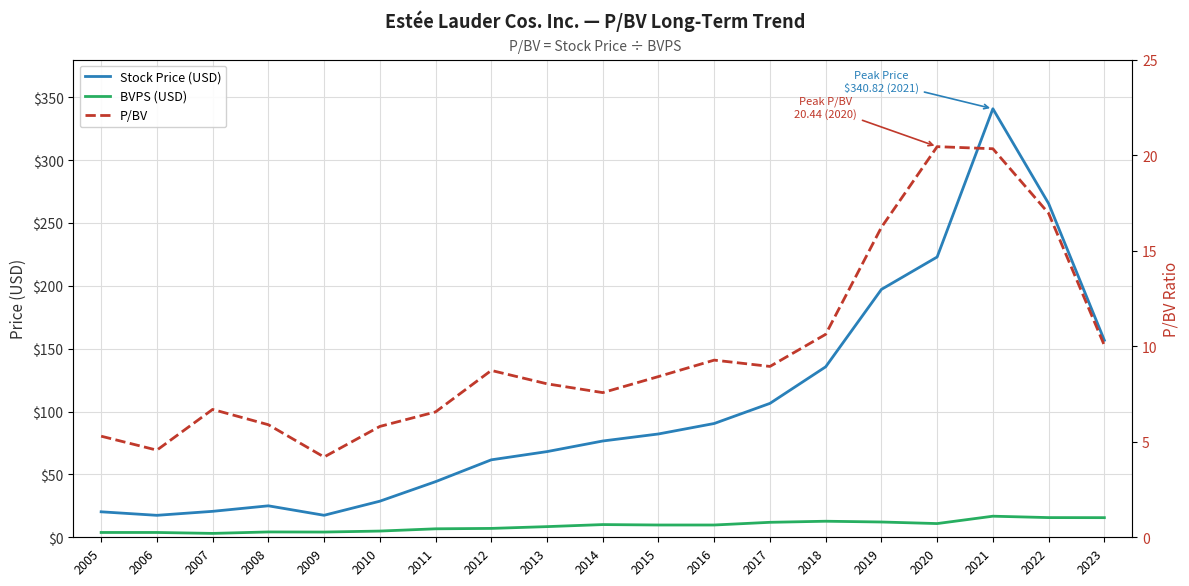

Rank the series at 2009 from highest to lowest value.

Stock Price (USD), P/BV, BVPS (USD)